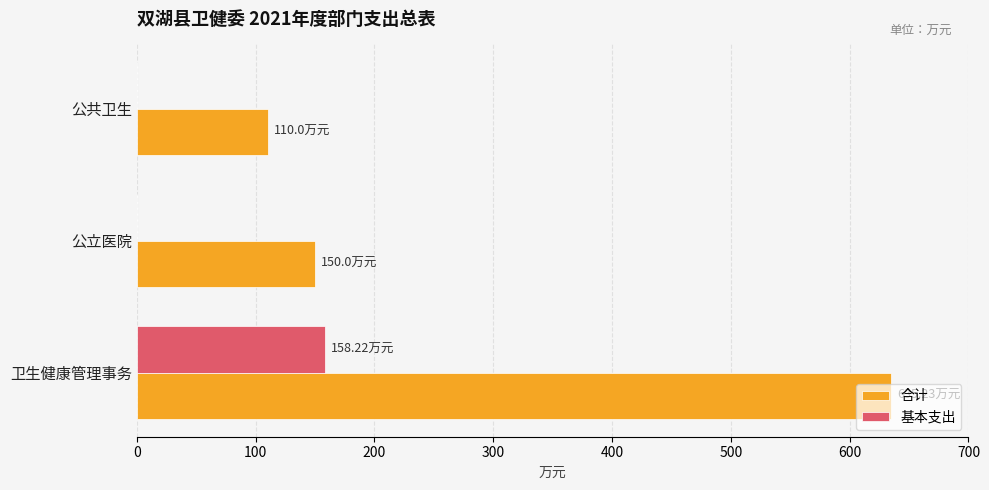

Is the value of 基本支出 at 公共卫生 greater than the value of 合计 at 公共卫生?

No